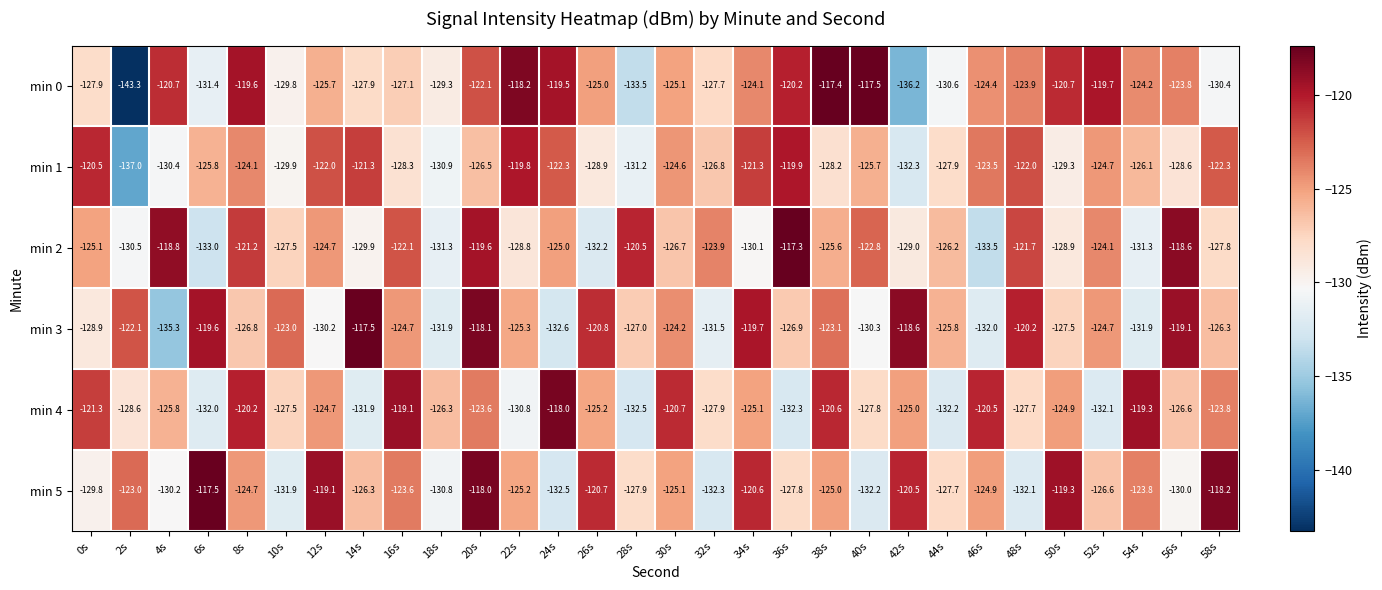

The min 0 series shows -86.6 at 54s. True or false?

False